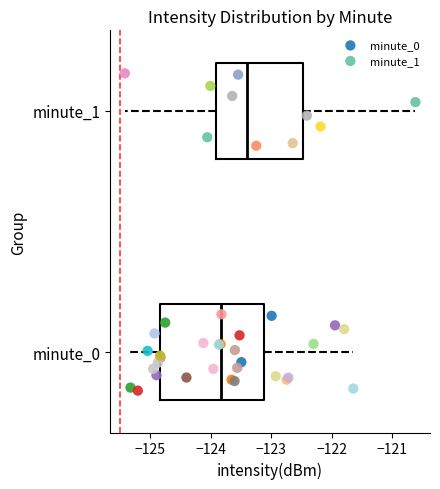

Which series contains the highest Y value?

minute_1